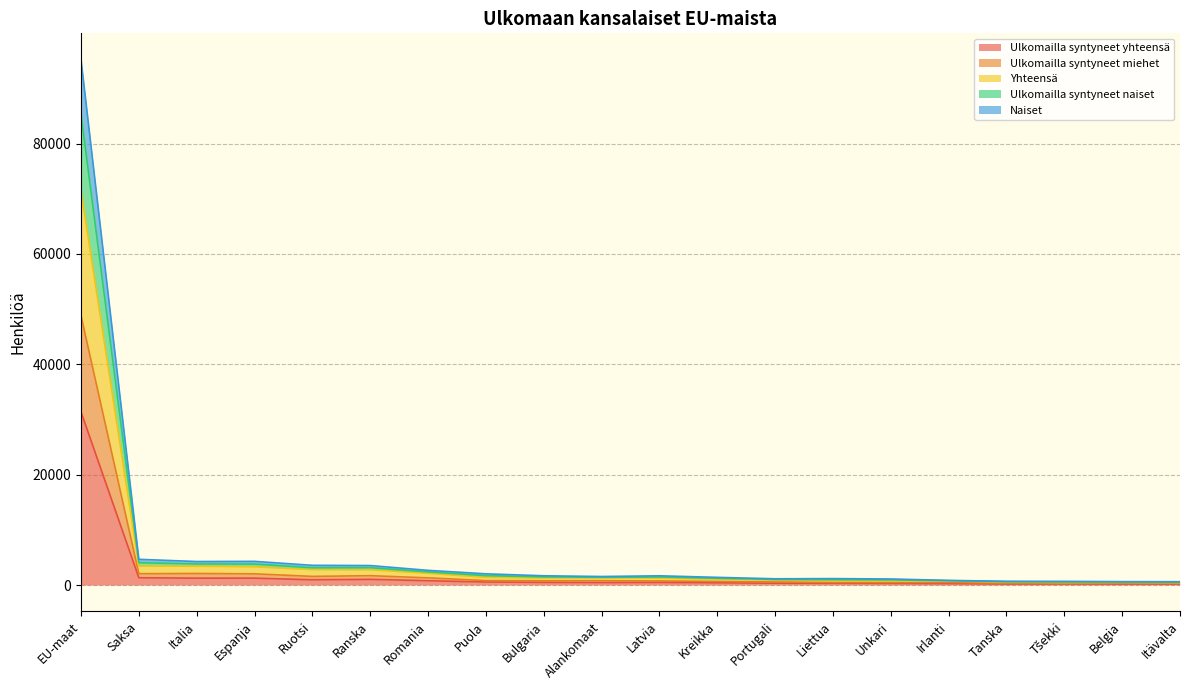

Is it true that Naiset equals 3819 at Italia?

True